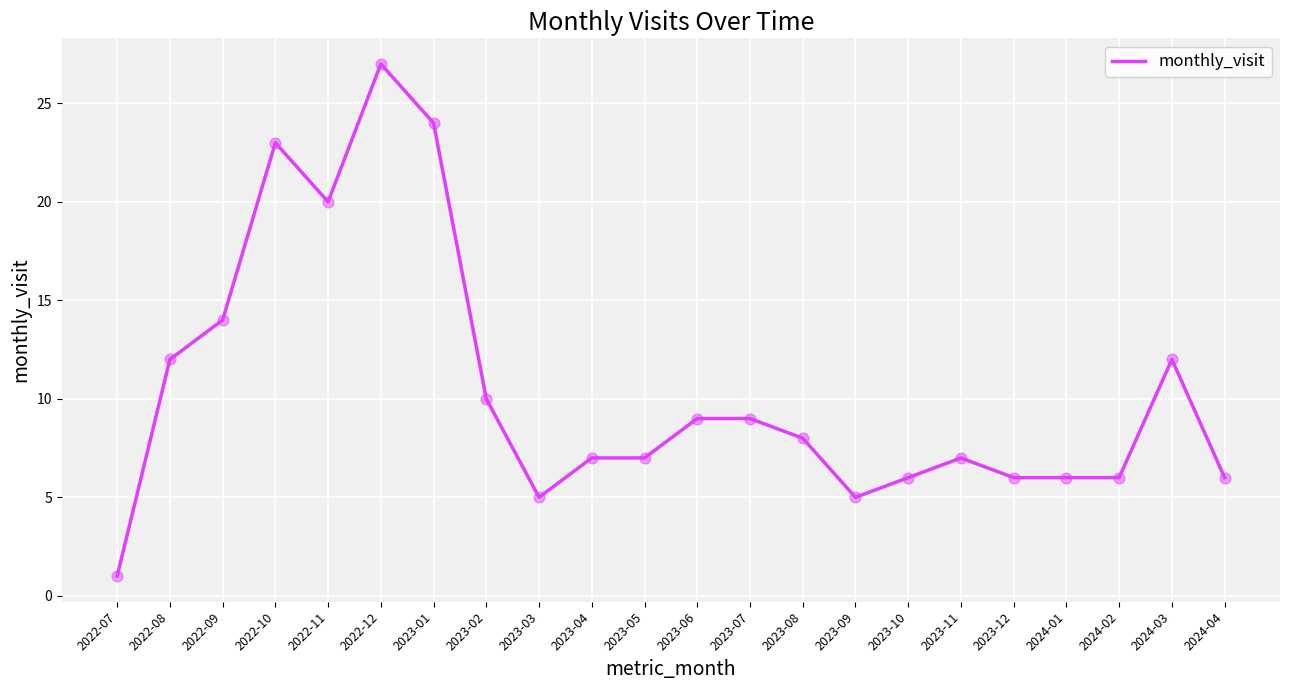

What is the ratio of the value at 2023-01 to the value at 2023-09?

4.8